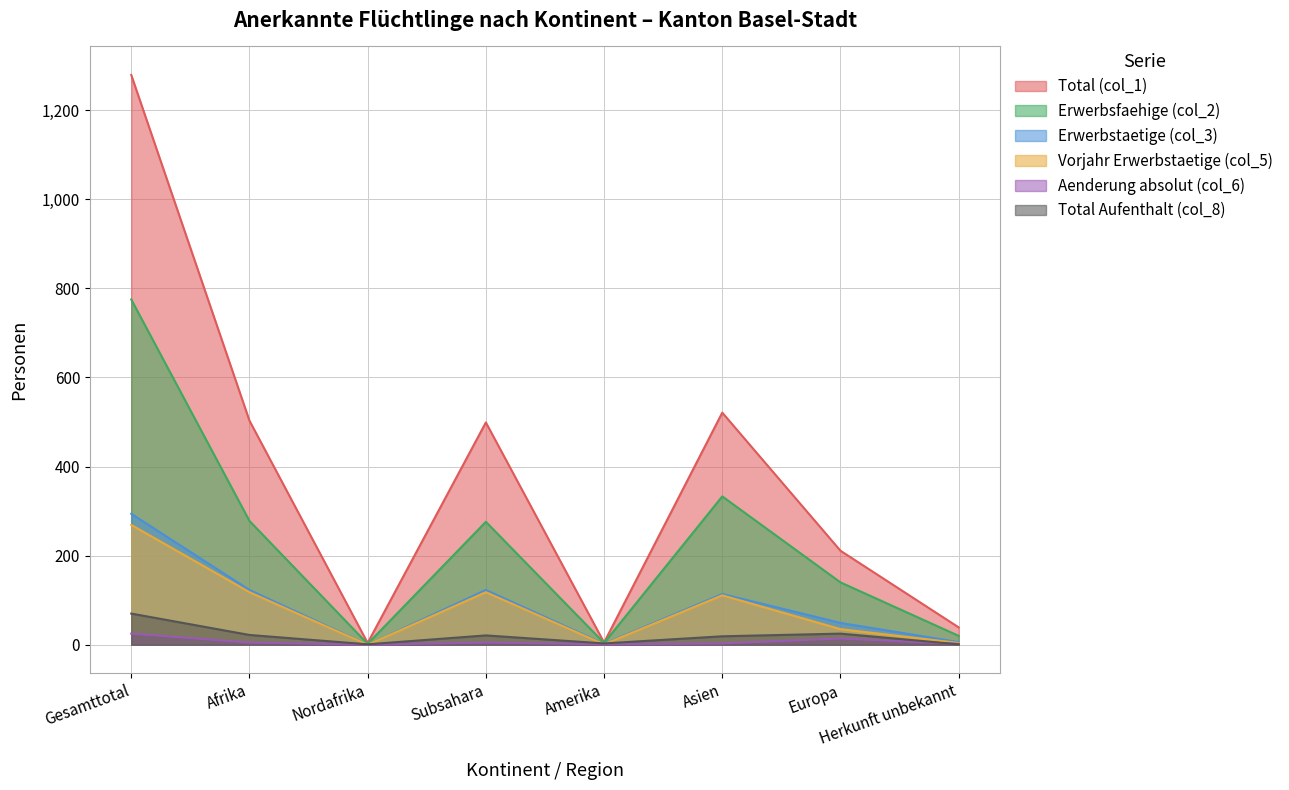

How many distinct data groups are displayed?

6